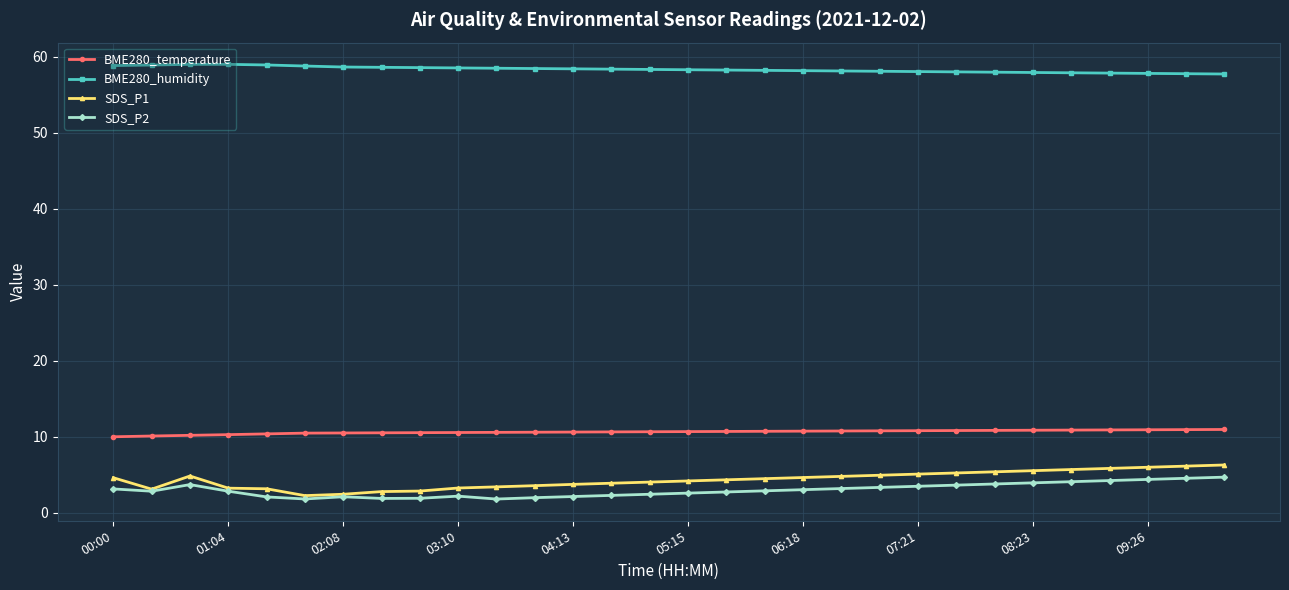

How many lines are shown in the chart?

4